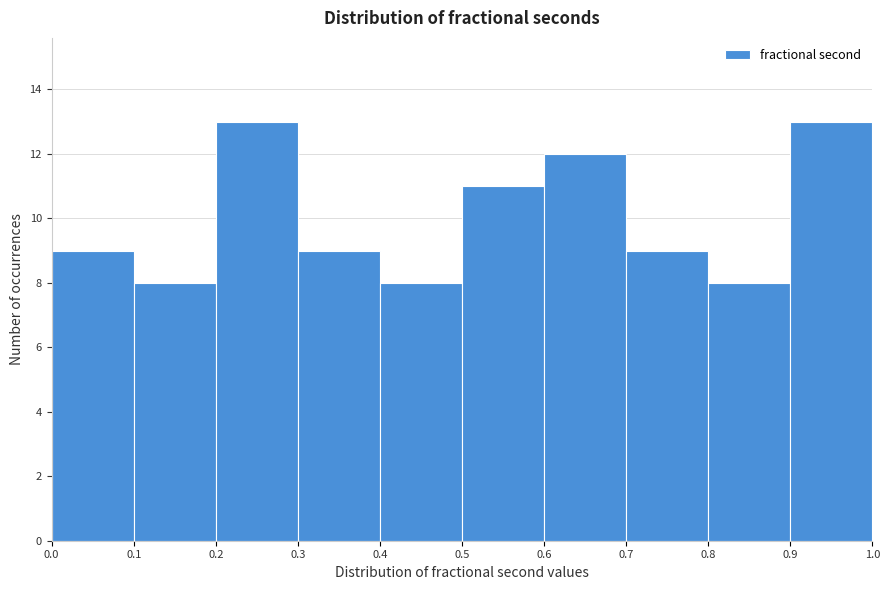

What is the height of the bar covering 0.3 to 0.4 on the x-axis? The values are not printed on the chart, so give them approximately, as read against the axis.

9